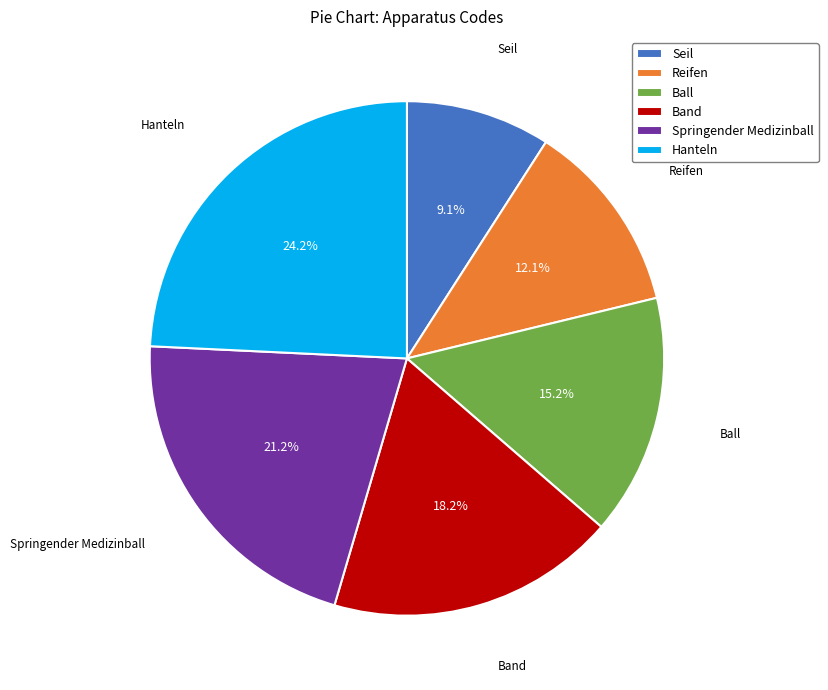

True or false: Reifen accounts for 12% of the total.

True